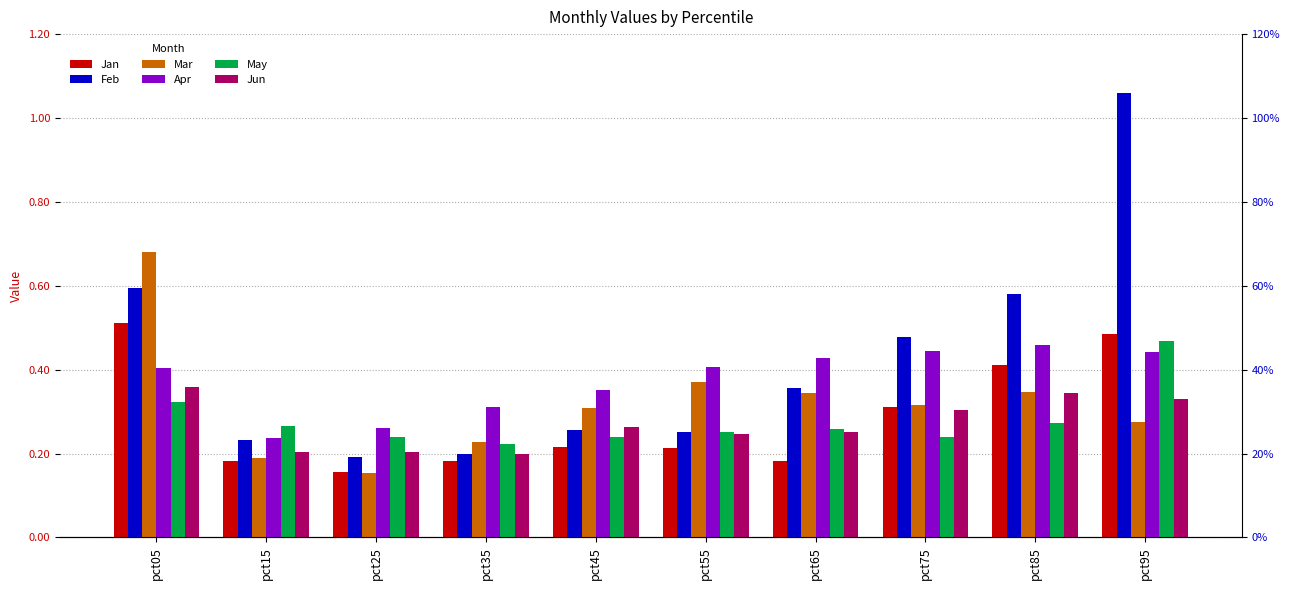

The Feb series shows 0.3 at pct85. True or false?

False